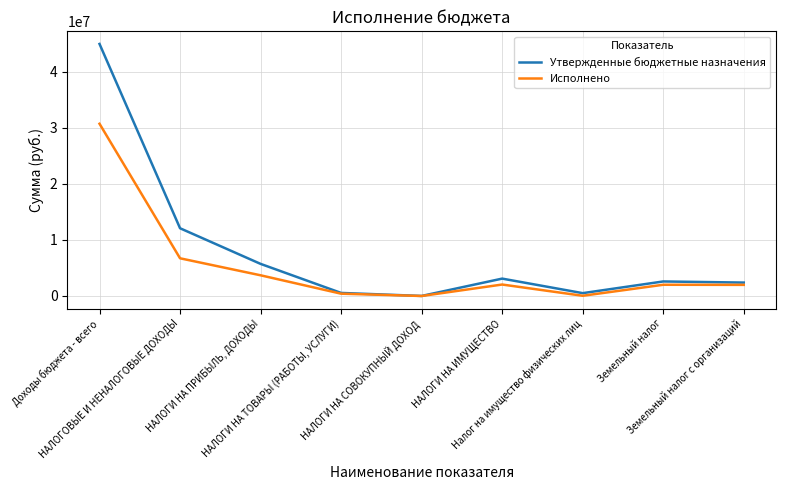

List the series in order of their peak value, highest first.

Утвержденные бюджетные назначения, Исполнено